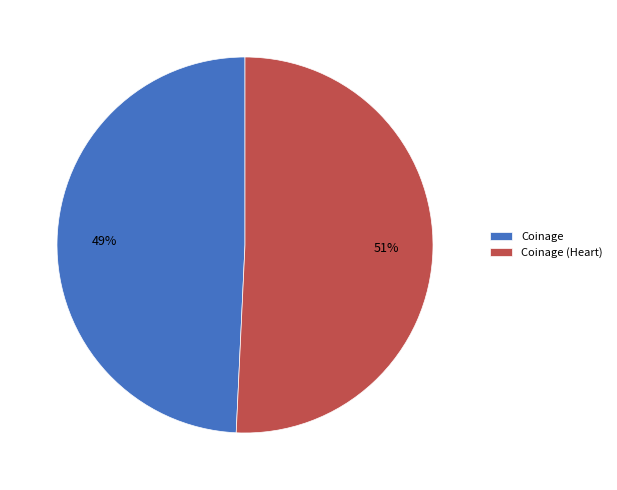

Is it true that Coinage (Heart) is 51% of the pie?

True